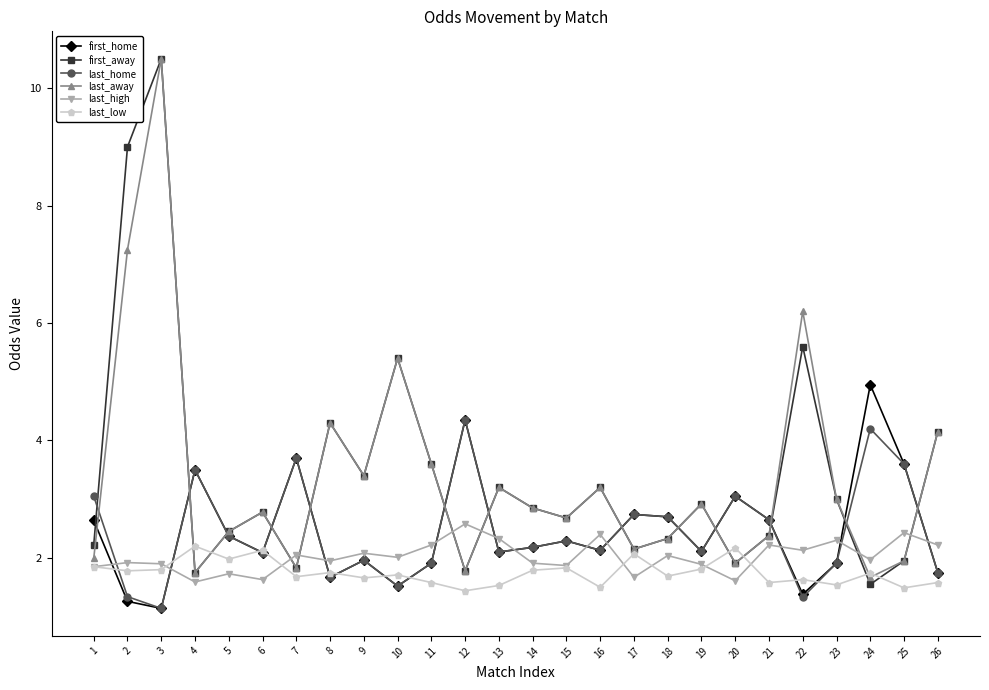

What is the total value across all series at 9?

14.5